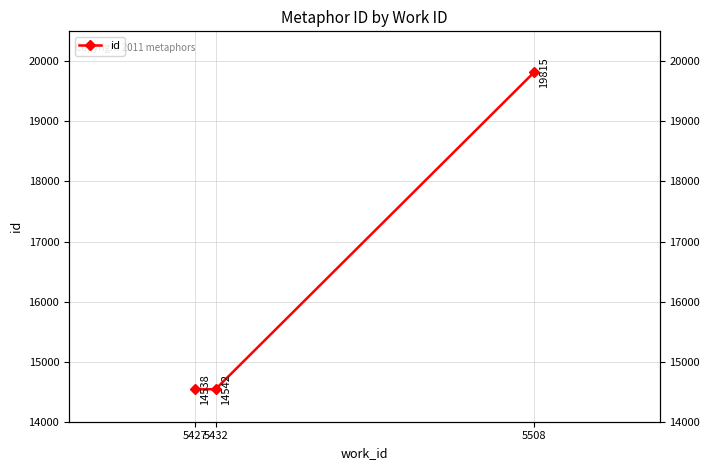

Reading left to right, extract all data points from this chart.

5427=14538	5432=14542	5508=19815